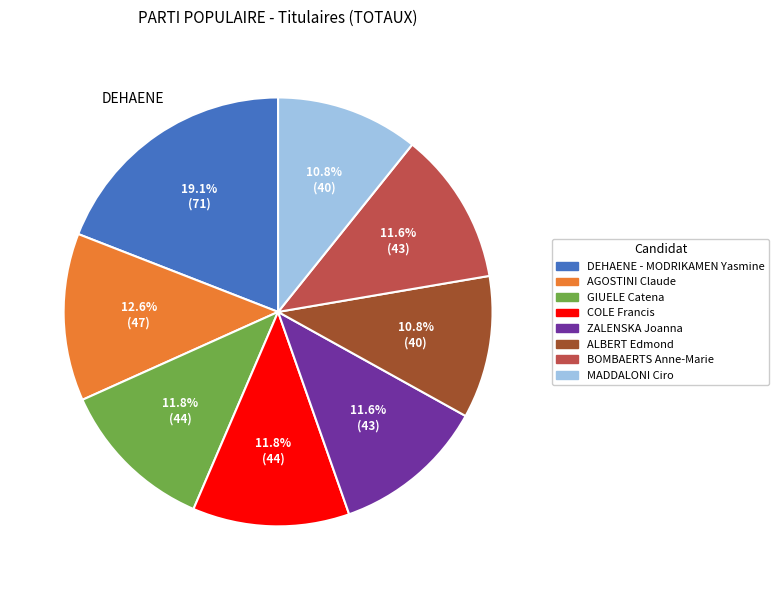

What is the ratio of the value at BOMBAERTS Anne-Marie to the value at COLE Francis?

1.0